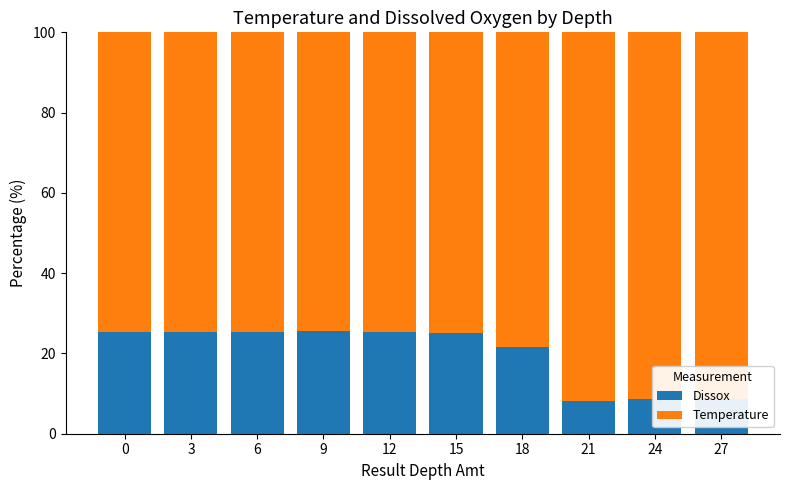

What is the sum of the Dissox values at 6 and 24?

34.0